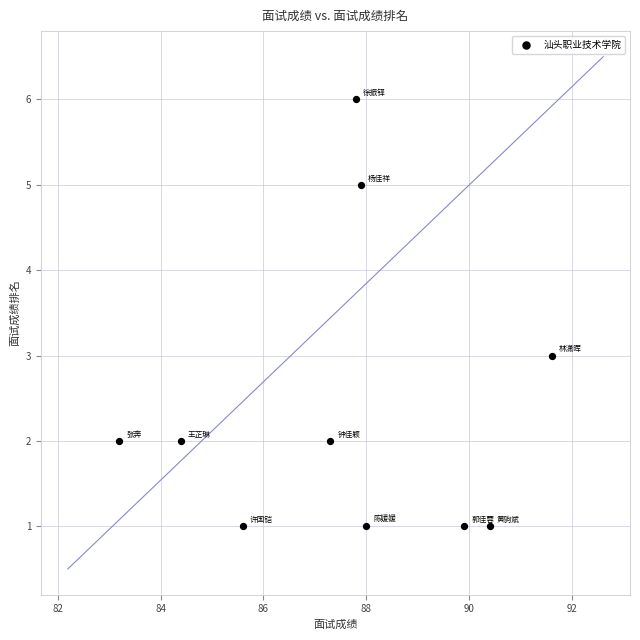

What is the range of Y values (max minus min)?

5